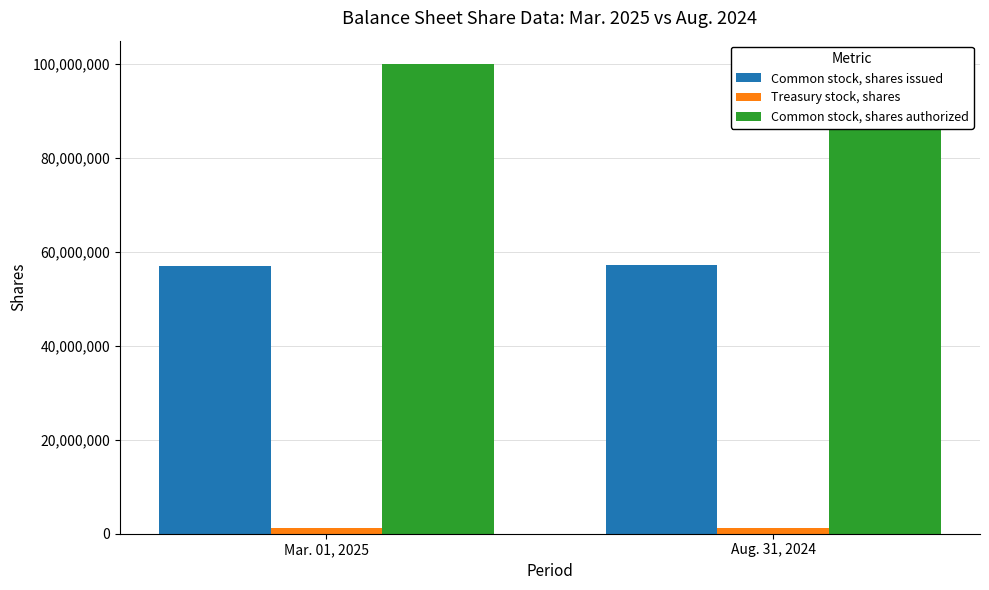

At which label does Common stock, shares authorized reach its peak?

Mar. 01, 2025